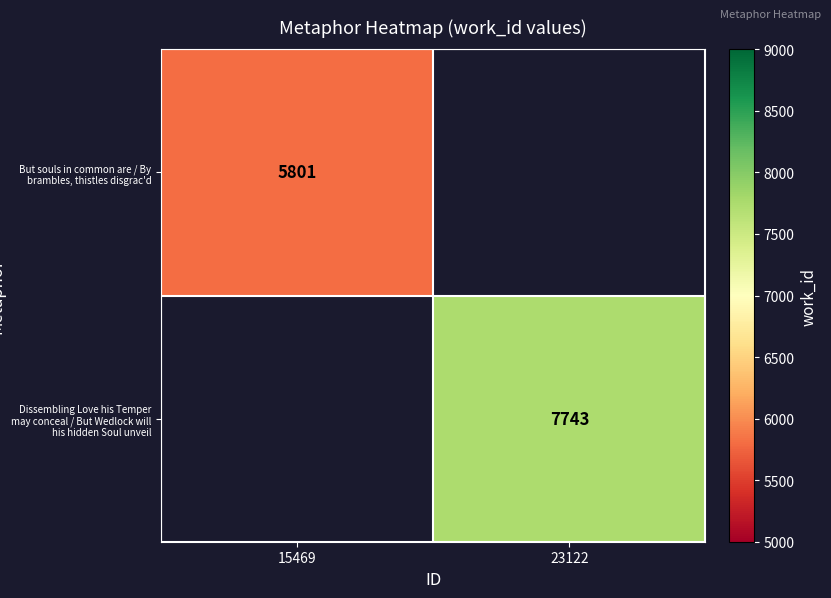

At how many categories does at least one series exceed 6682?

1